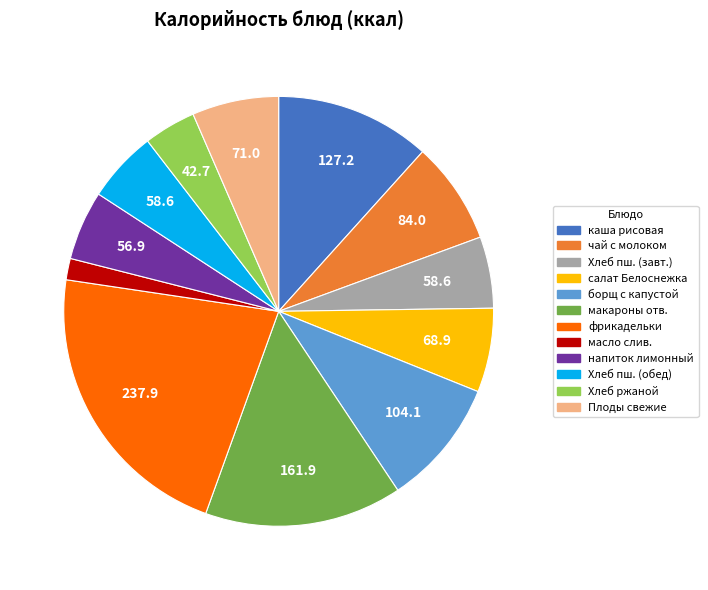

Combined, do Хлеб пш. (завт.) and каша рисовая account for over 50%?

No